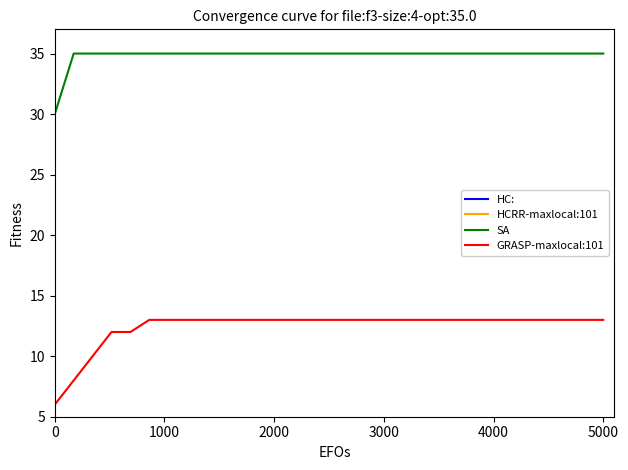

What is the lowest value of the GRASP-maxlocal:101 series?

6